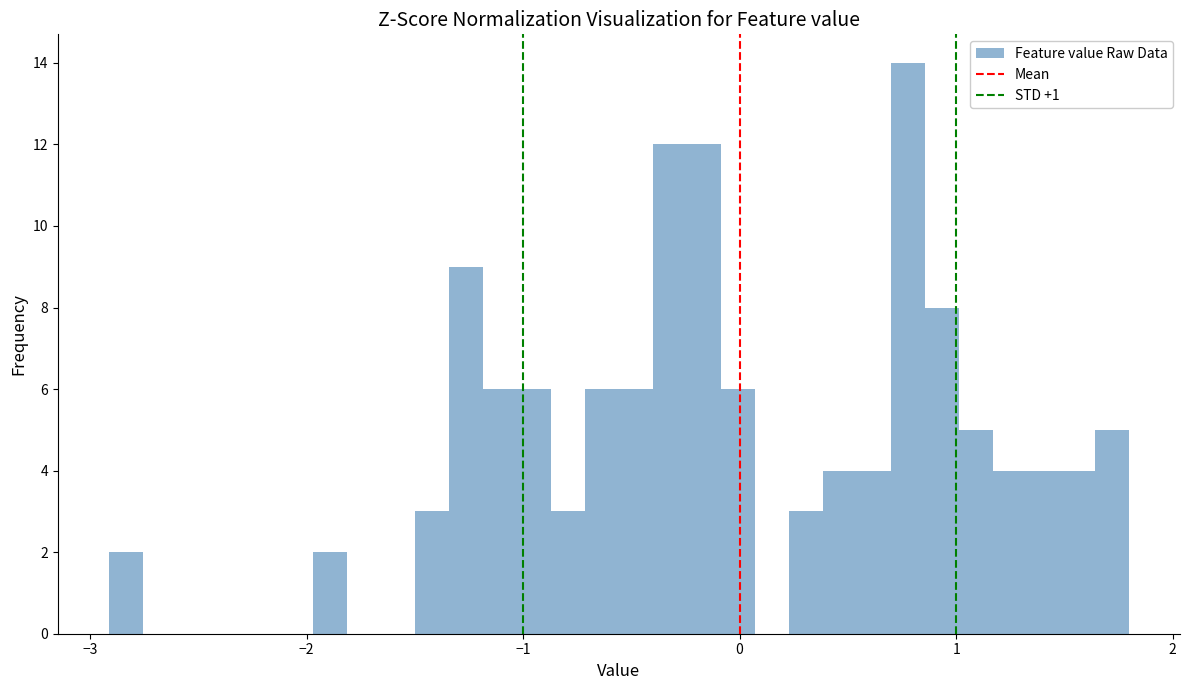

Around what value on the x-axis is the tallest bar? Give the approximate position of its centre, as read against the axis.

0.8